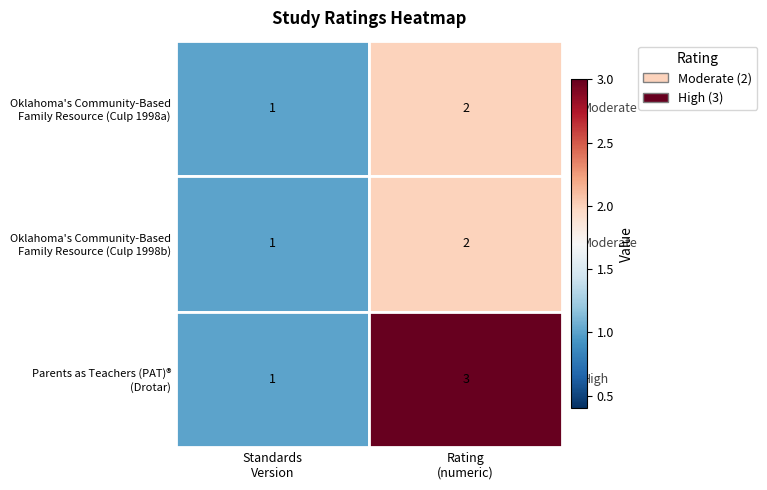

Count the number of categories in the chart.

2